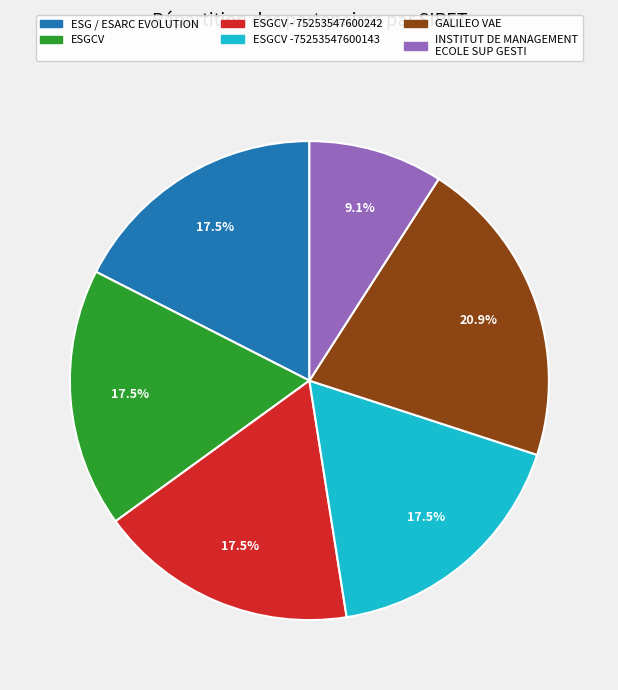

Which slice is the largest?

GALILEO VAE